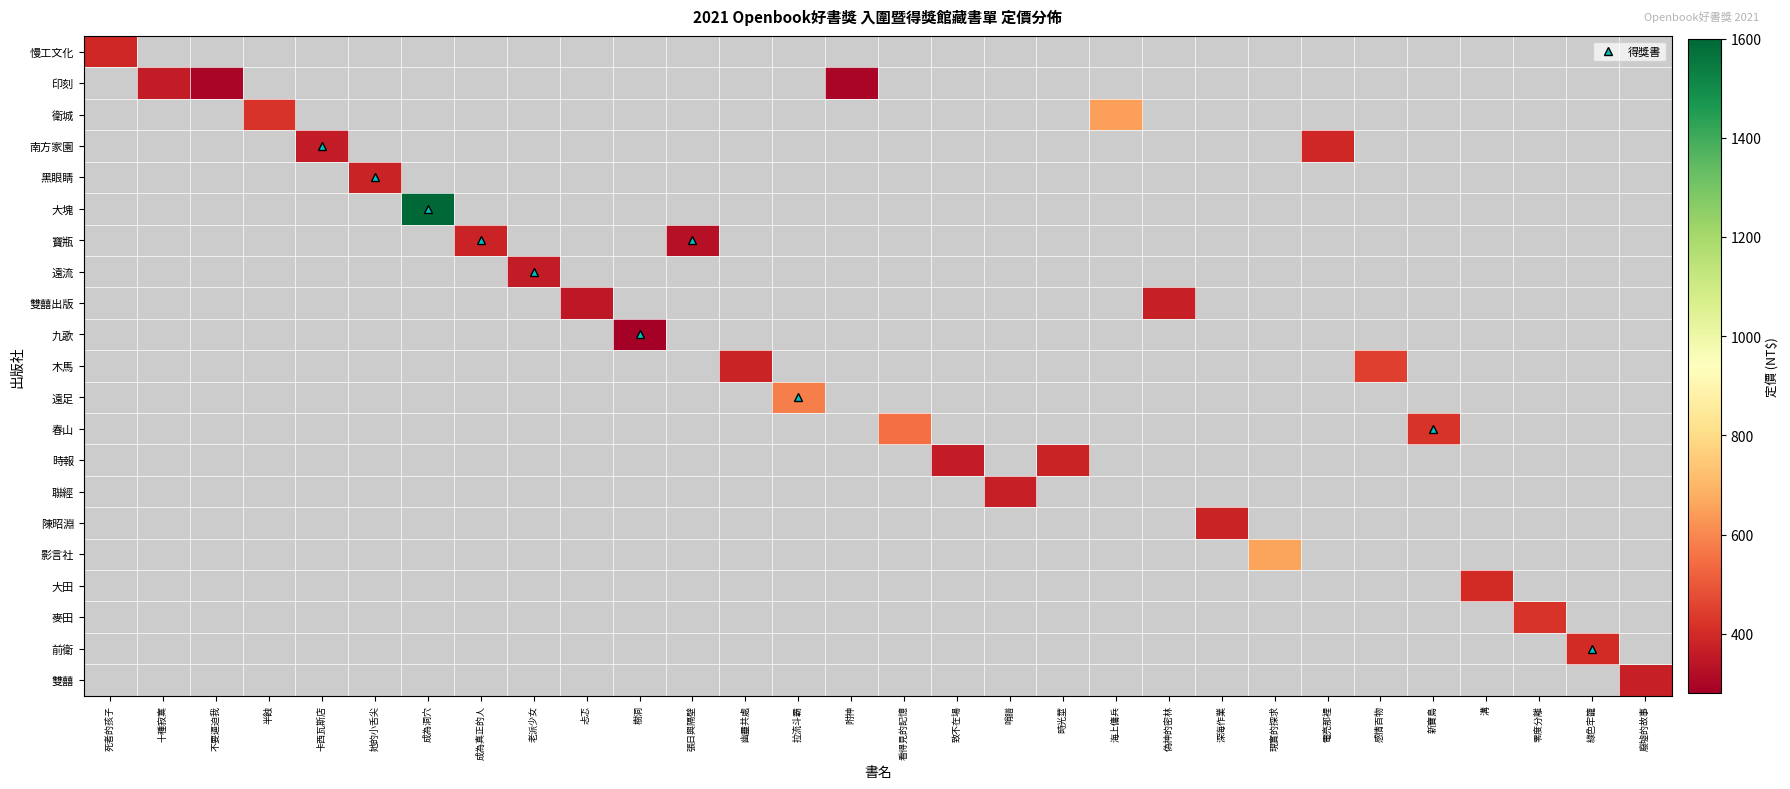

Which category has the highest value across all series?

成為洞穴